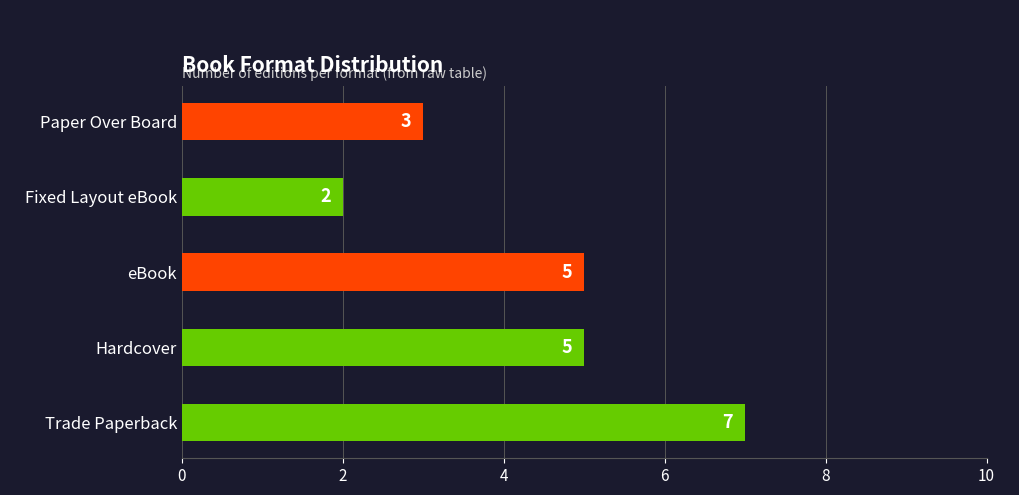

Count the values in the range 3 to 5.

3